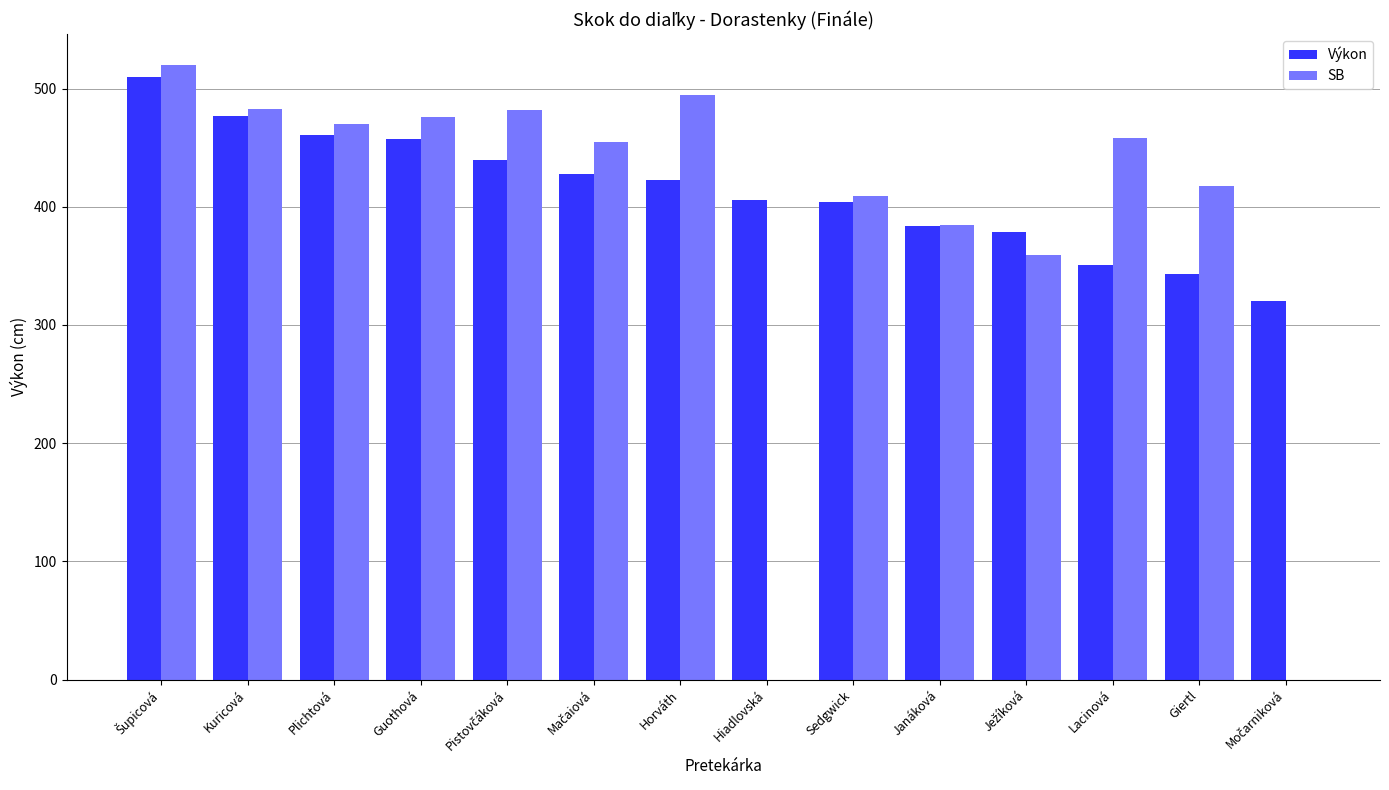

Which series has the largest total across all categories?

Výkon